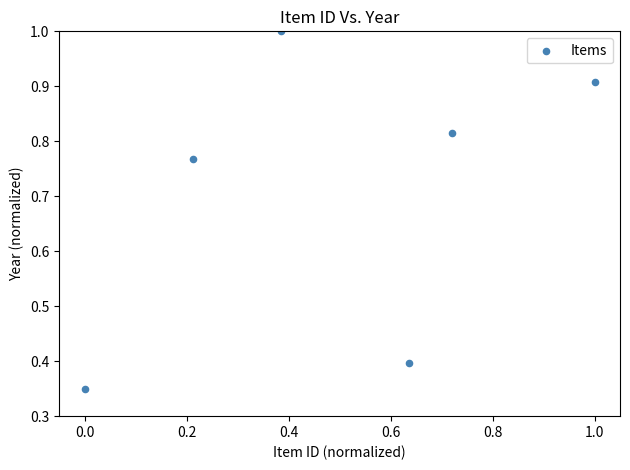

What is the average X value?

0.5